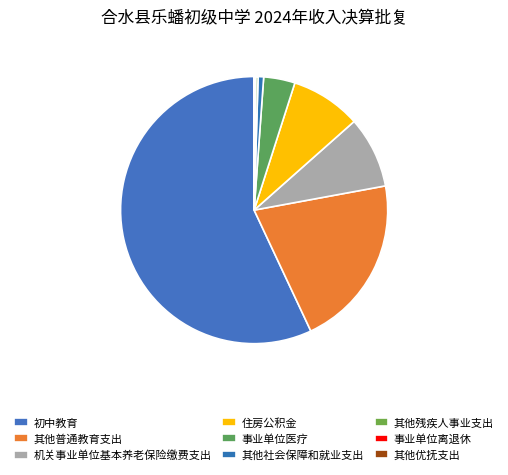

What percentage is NOT represented by 其他社会保障和就业支出?

99.3%